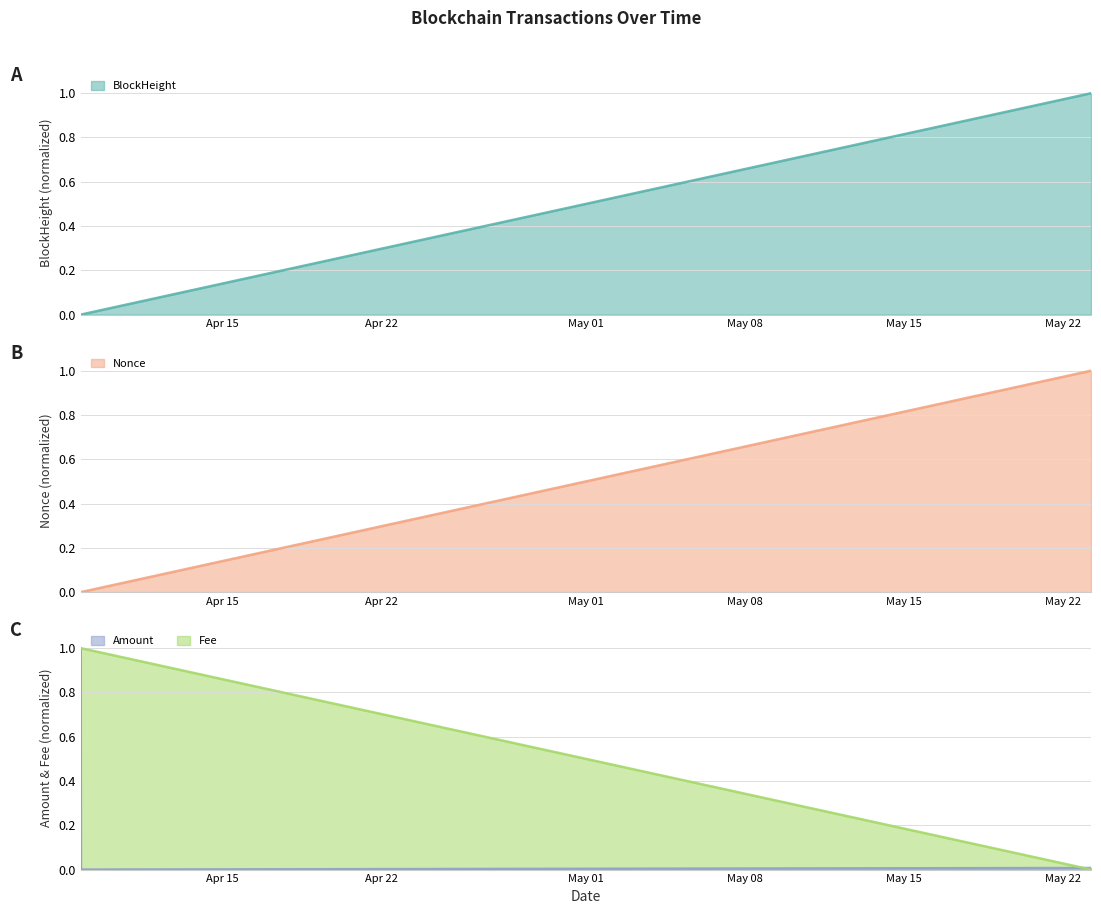

Which series has the largest range (max minus min)?

BlockHeight